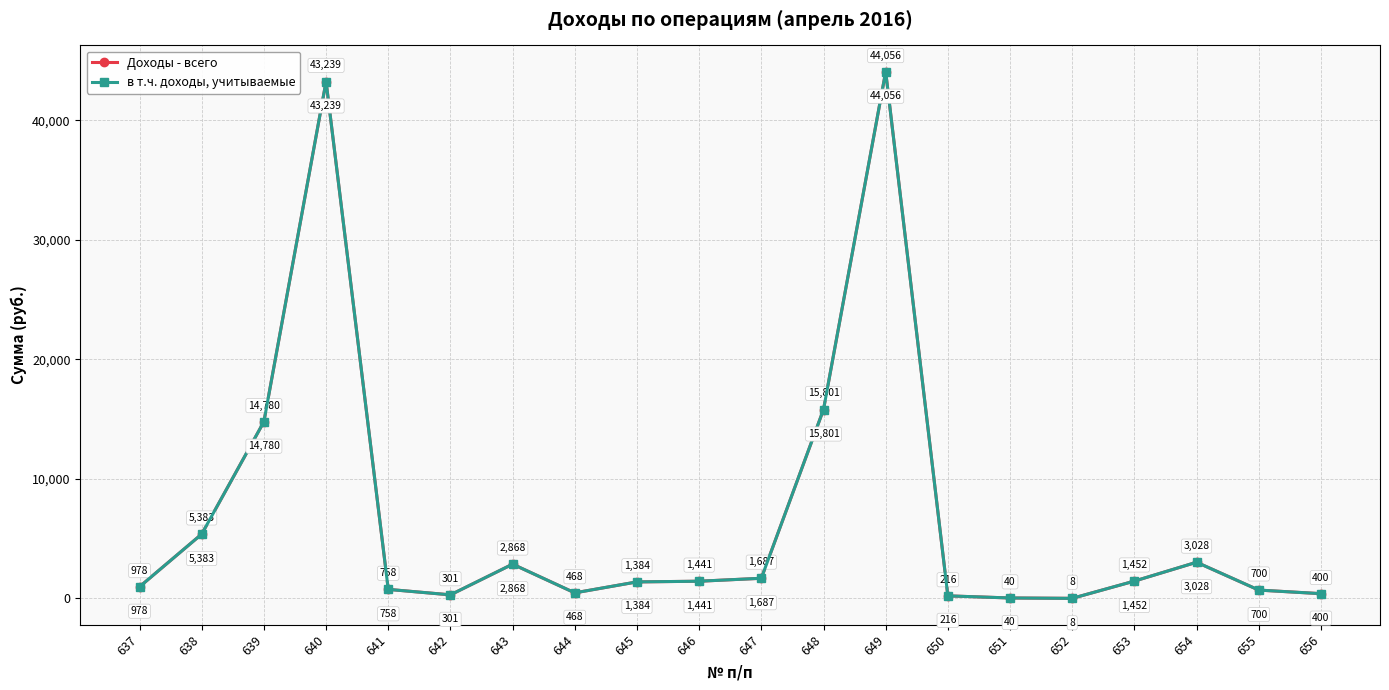

Which series has the largest range (max minus min)?

Доходы - всего